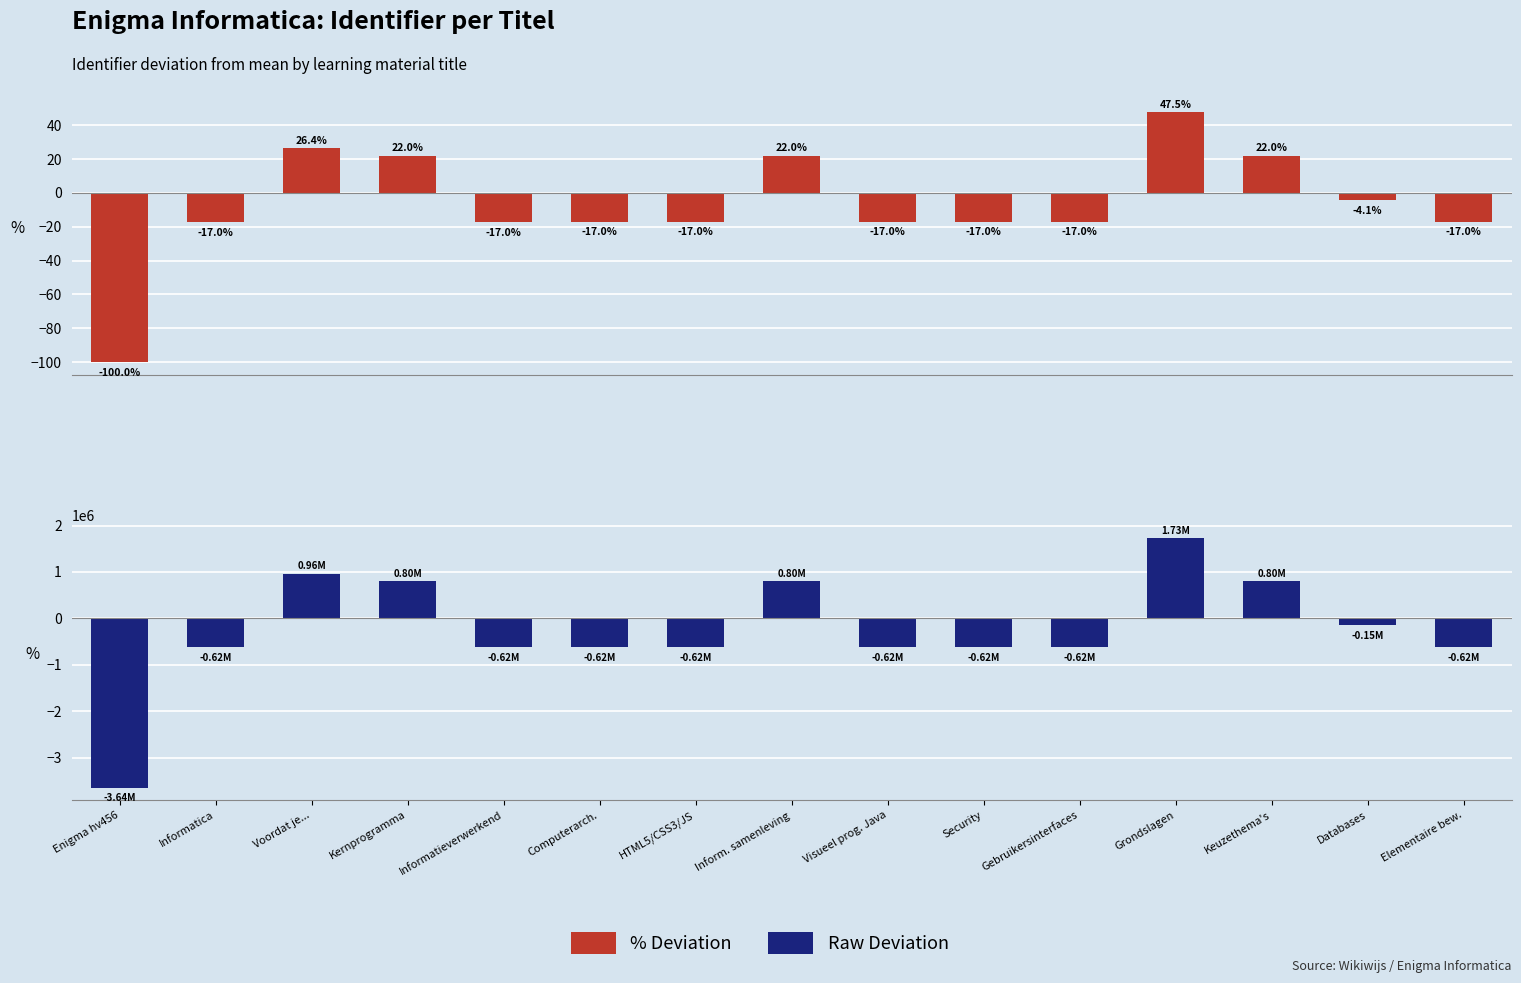

What position from the left is Kernprogramma?

4